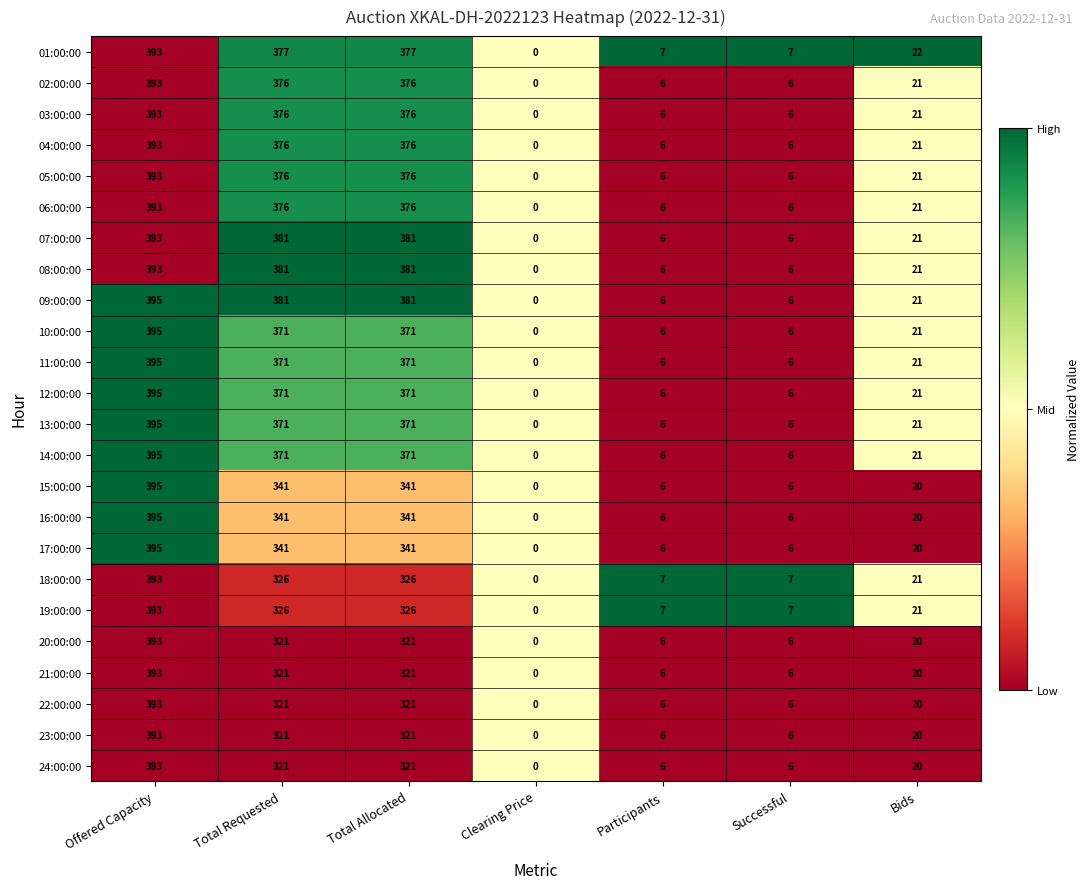

What is the total value across all series at Bids?

497